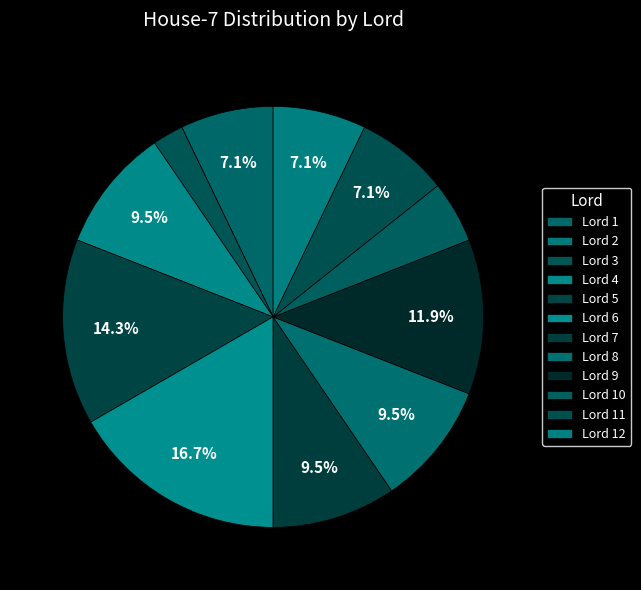

How much of the chart is everything except Lord 2?

82.9%